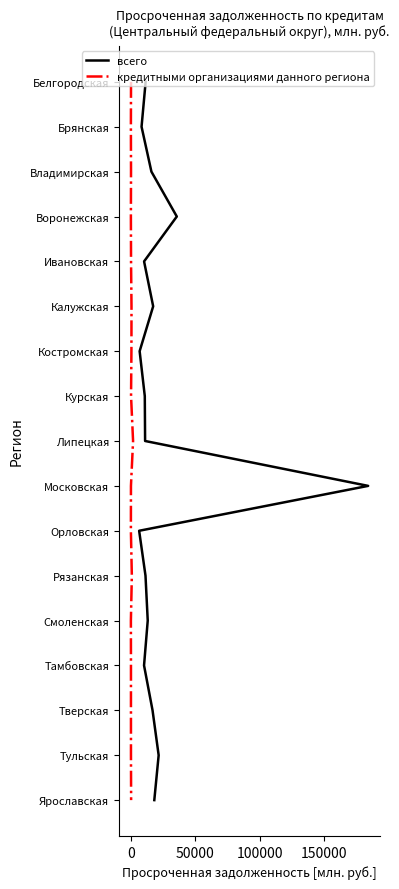

True or false: кредитными организациями данного региона and всего cross at least once.

False